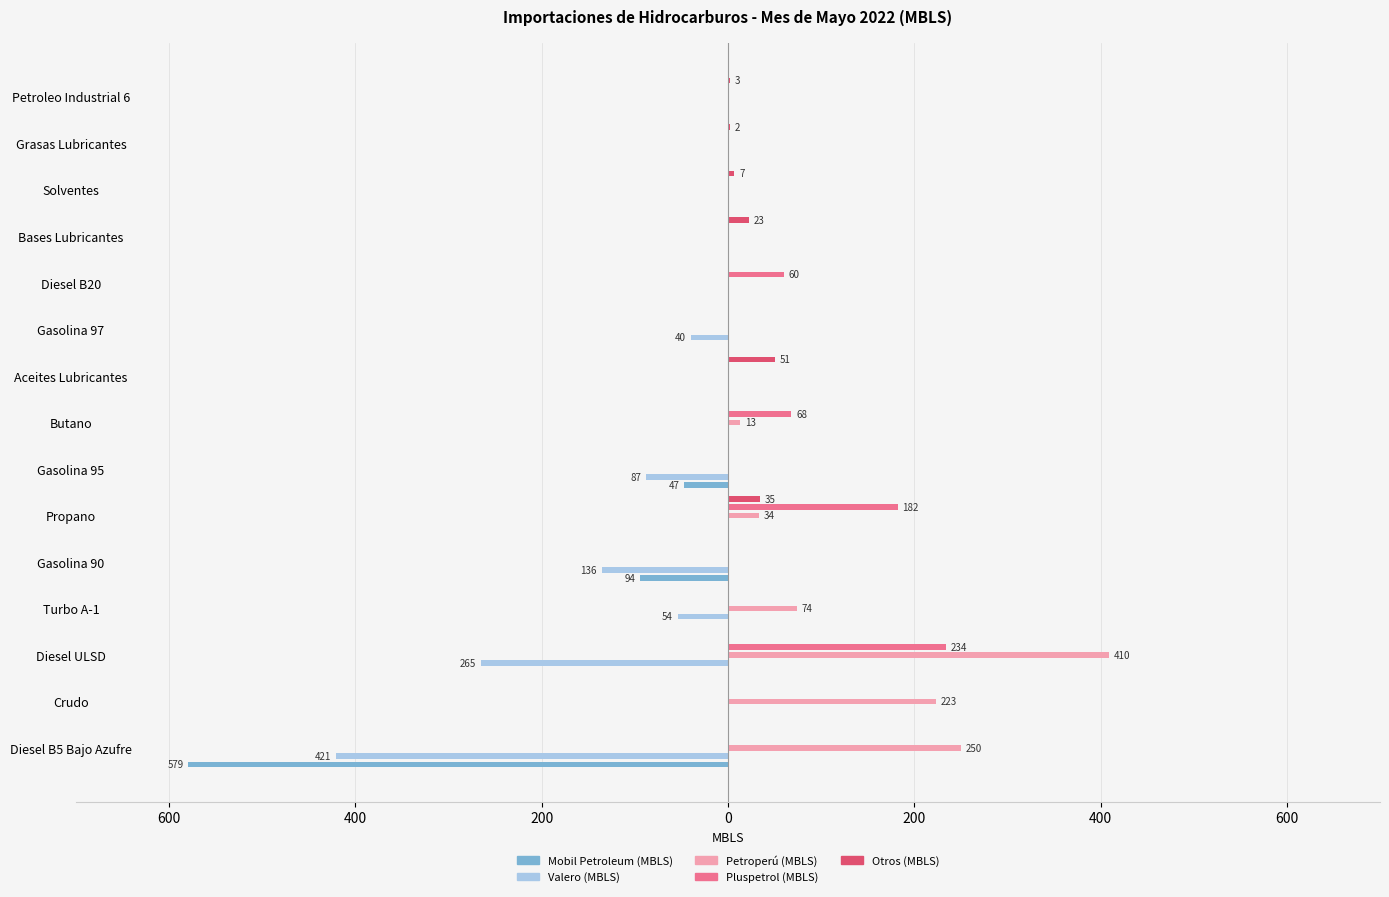

Are the bars grouped side by side (vs. stacked)?

Yes